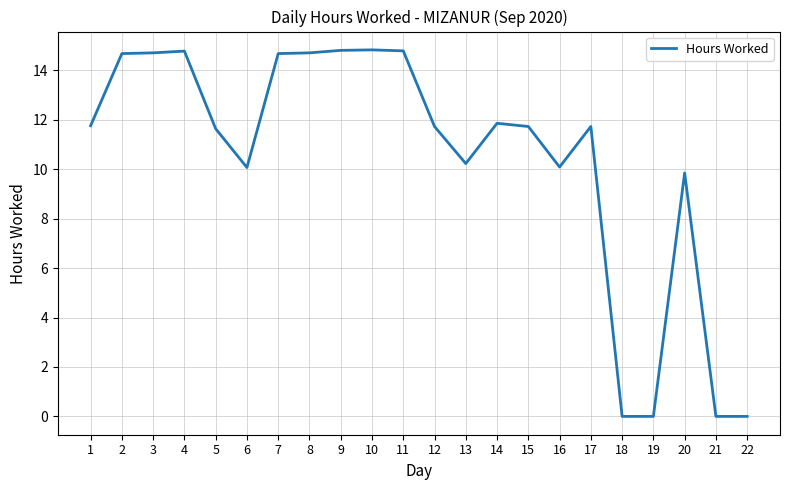

What is the difference between the maximum and minimum values?

14.8